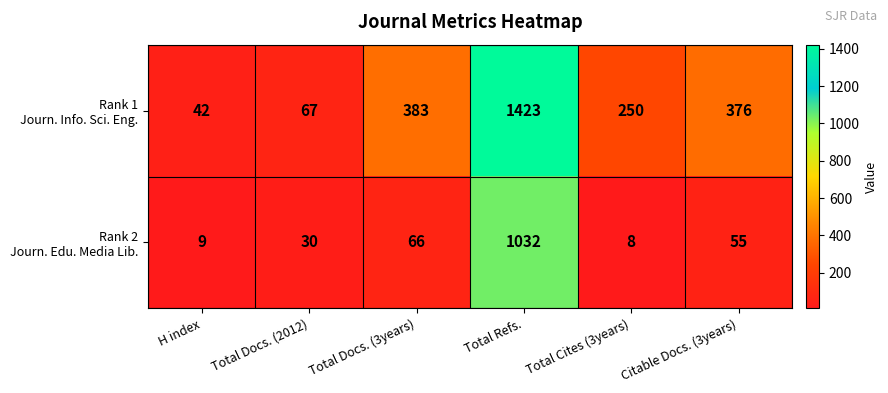

What is the difference between the highest and lowest values at Total Refs.?

391